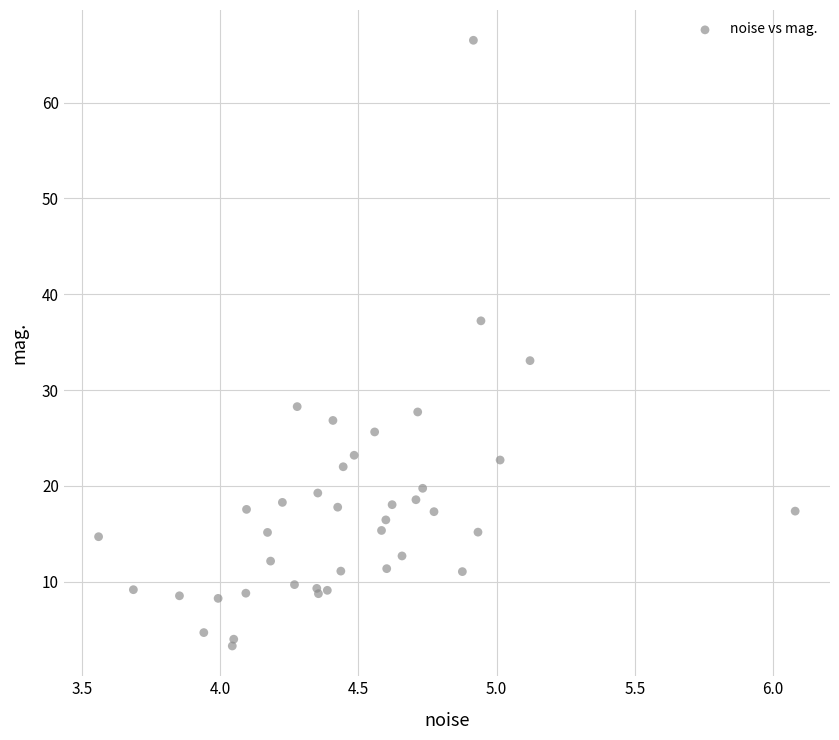

What Y value in the scatter plot is closest to 34?

33.1